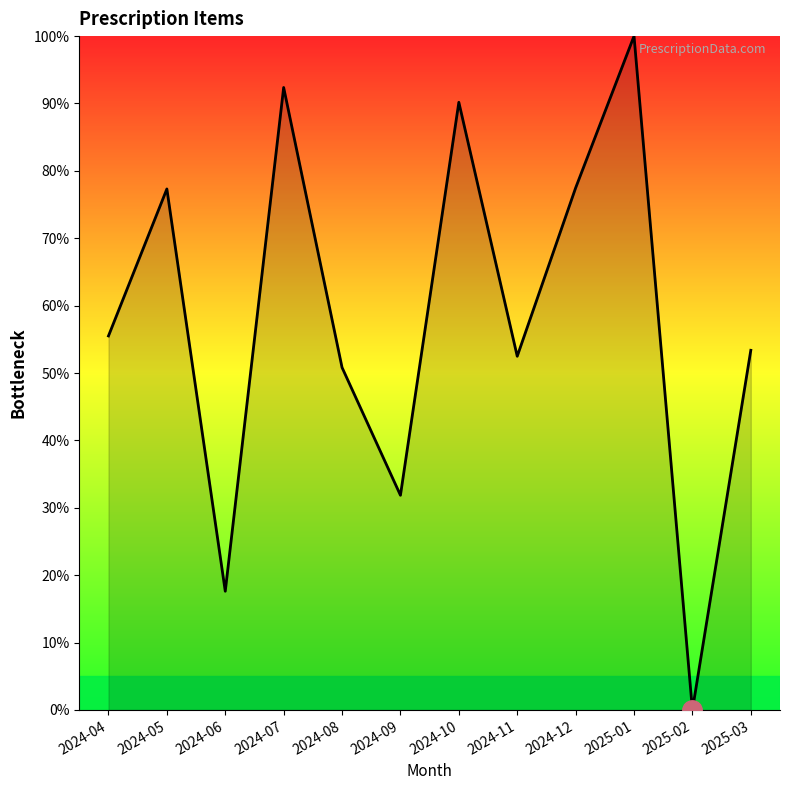

Between 2024-08 and 2024-09, which is larger?

2024-08